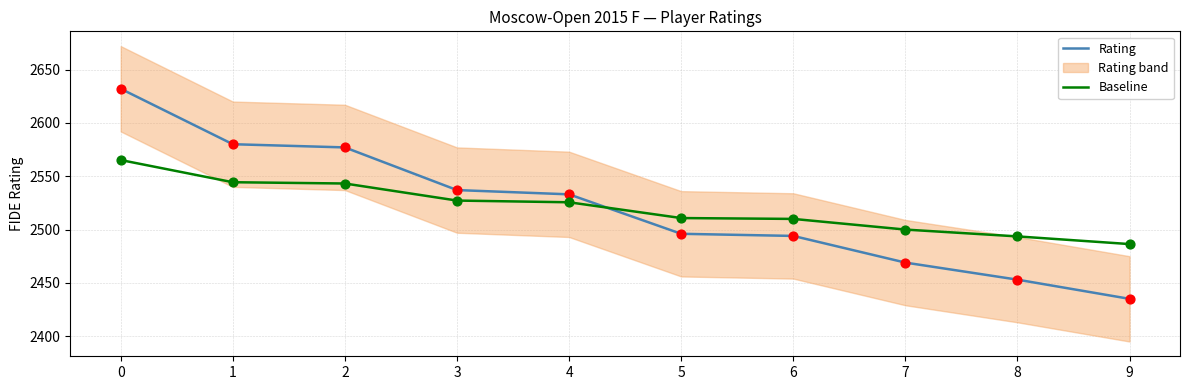

What is the total value across all series at 8?

4946.6